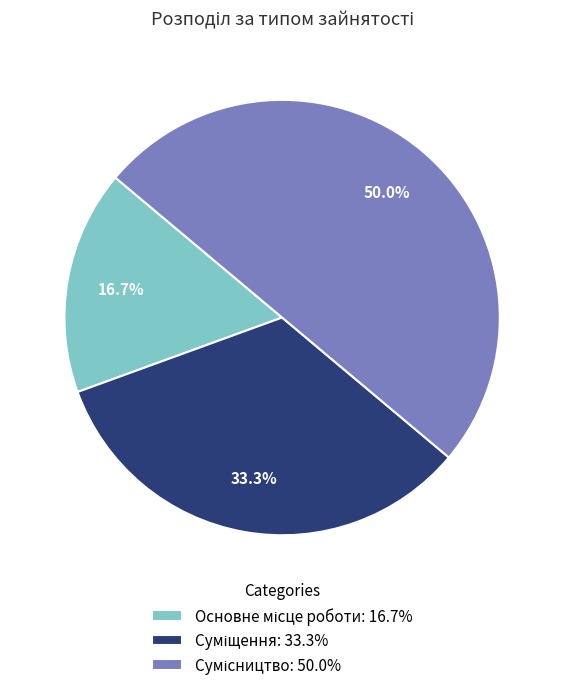

Rank the categories by value from lowest to highest.

Основне місце роботи, Суміщення, Сумісництво